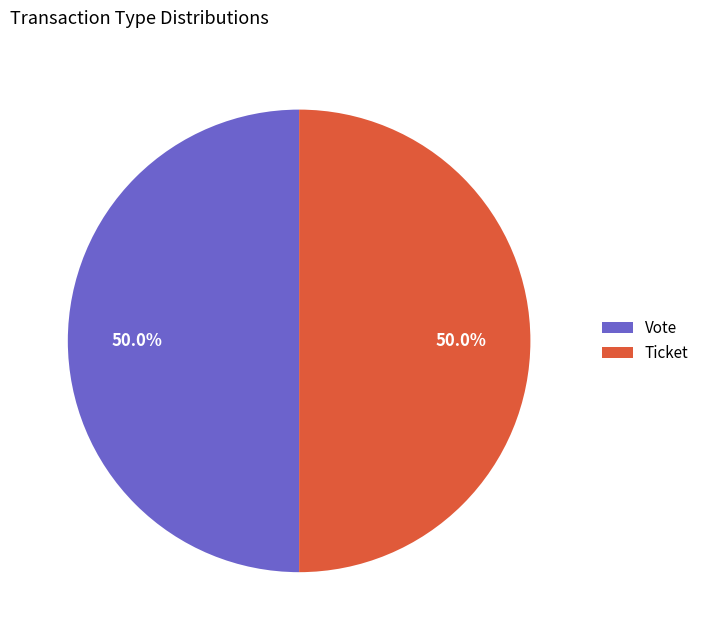

How many segments does this pie chart have?

2